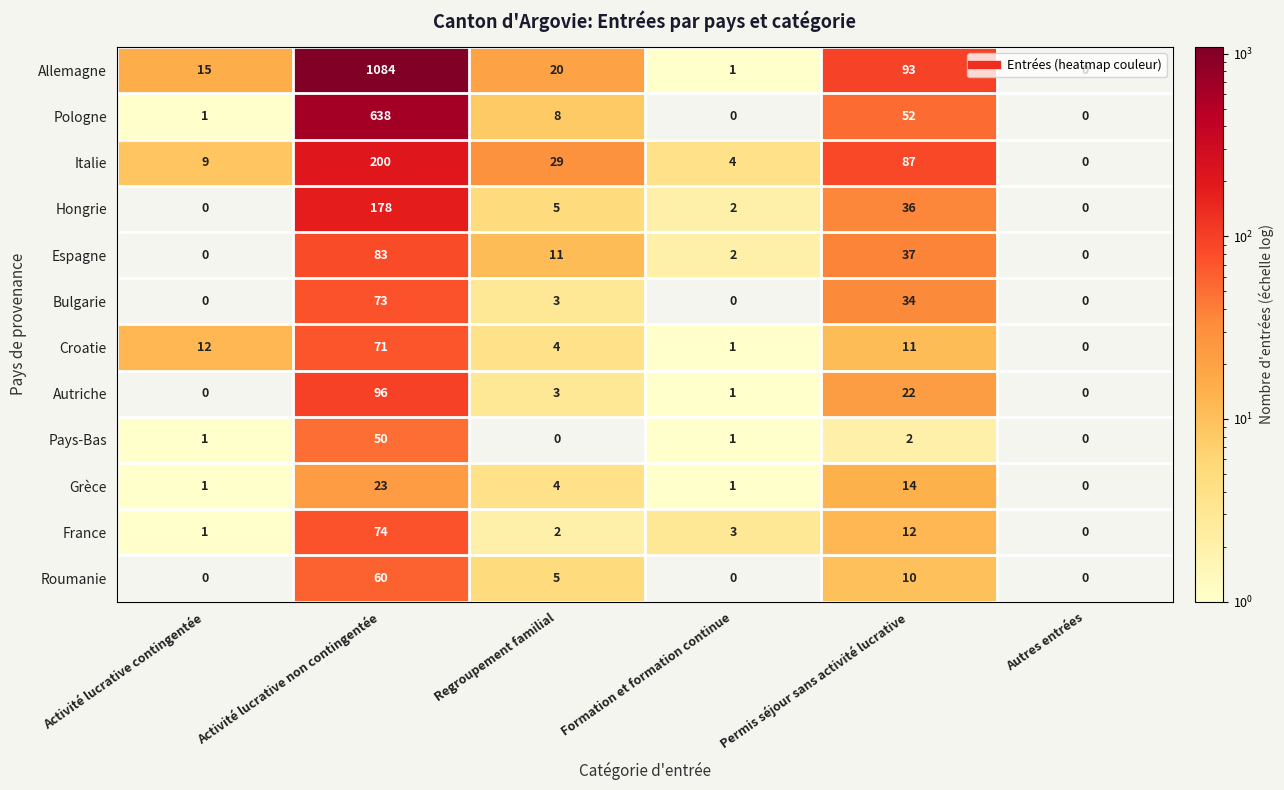

How many distinct data groups are displayed?

12